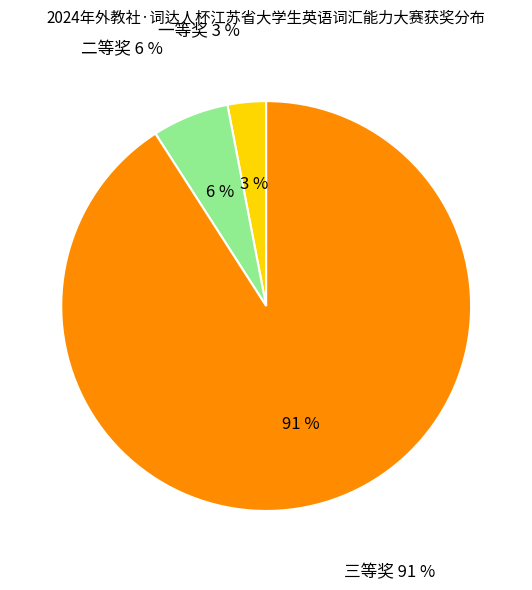

Rank the categories by value from highest to lowest.

三等奖, 二等奖, 一等奖